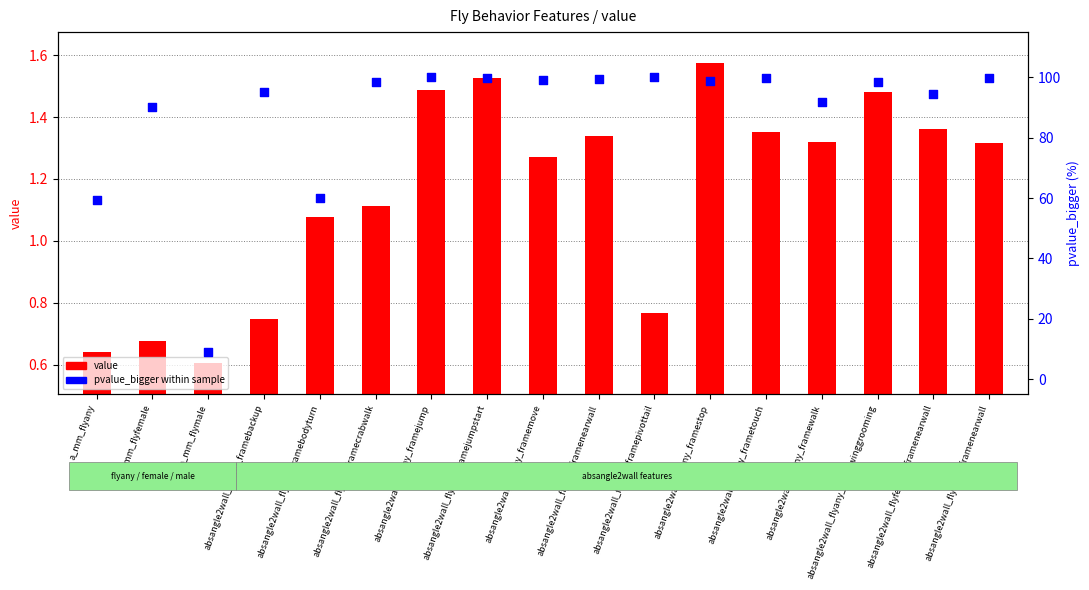

At how many categories does at least one series exceed 31?

16